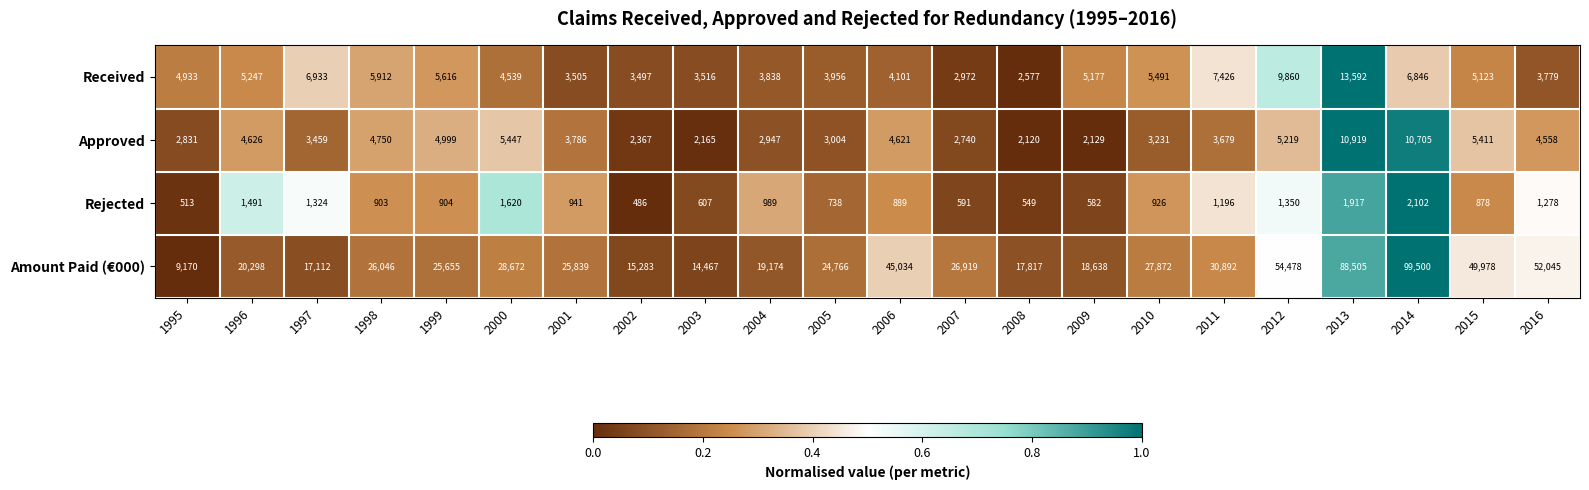

How many data points does each series have?

22